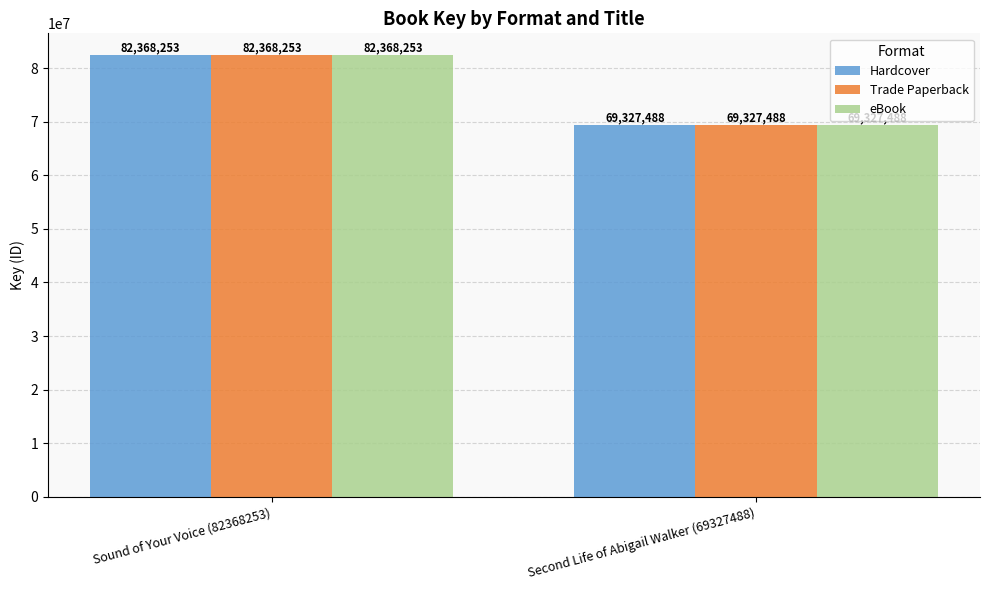

At which label is eBook closest to 75847870?

Second Life of Abigail Walker (69327488)